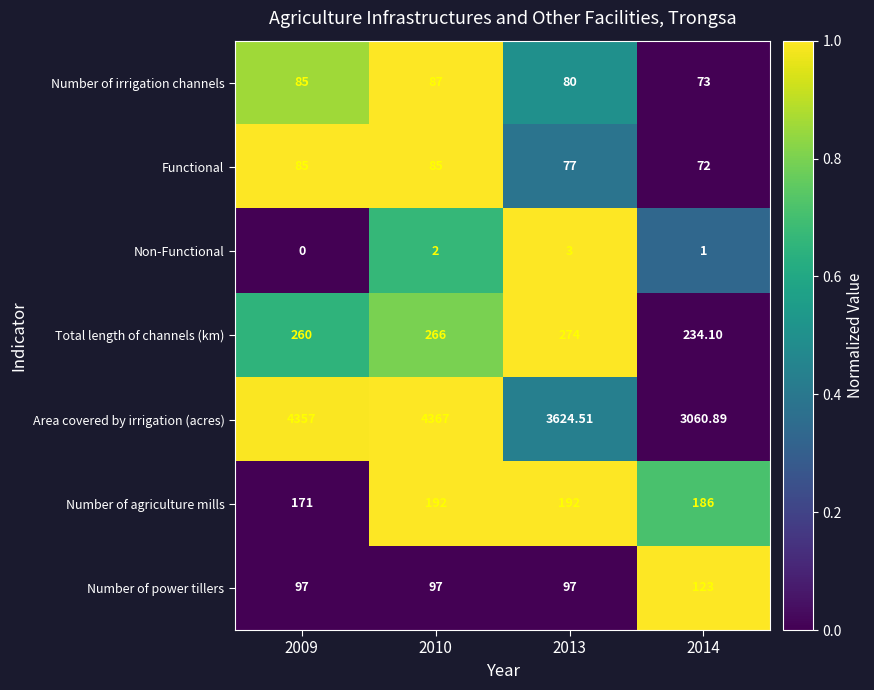

Which series has the largest total across all categories?

Area covered by irrigation (acres)